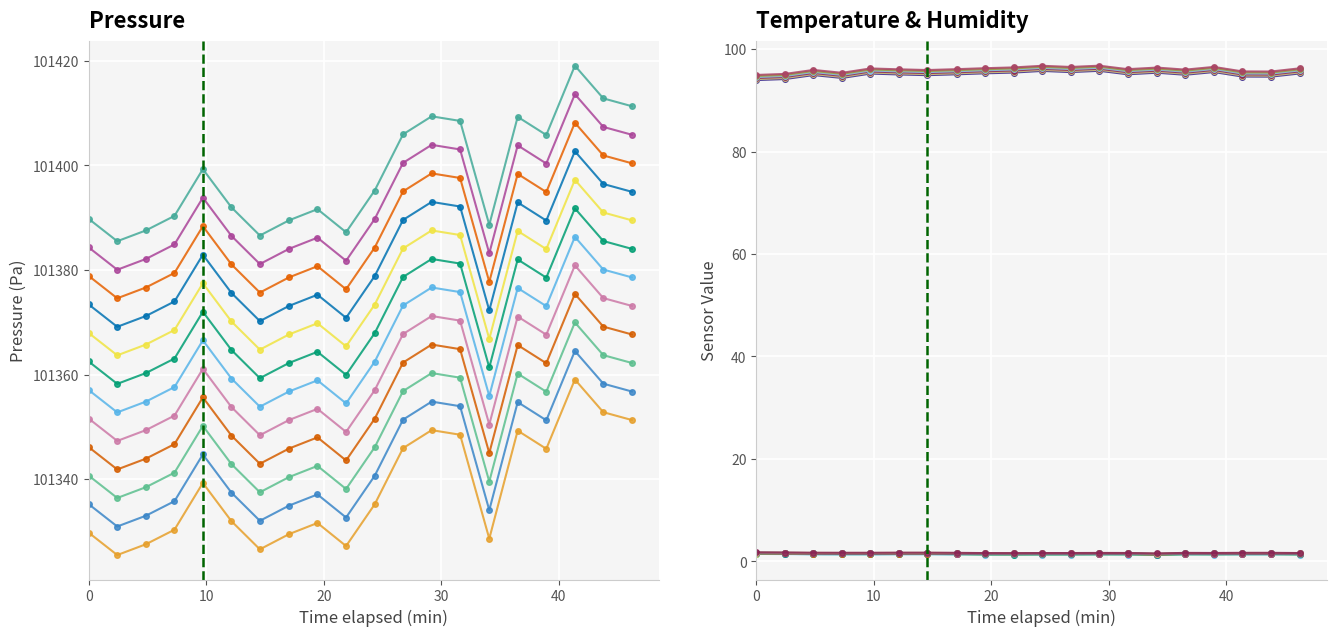

In humidity, how many points are lower than both neighbors (excluding endpoints)?

6